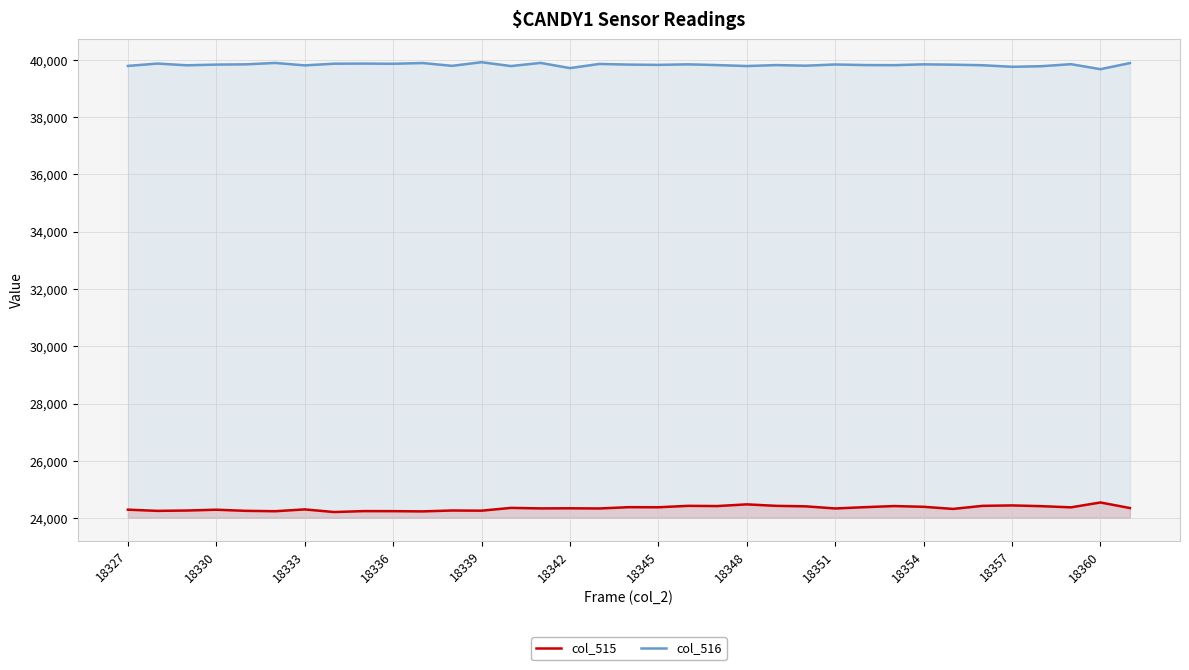

True or false: col_515 and col_516 intersect in this chart.

False